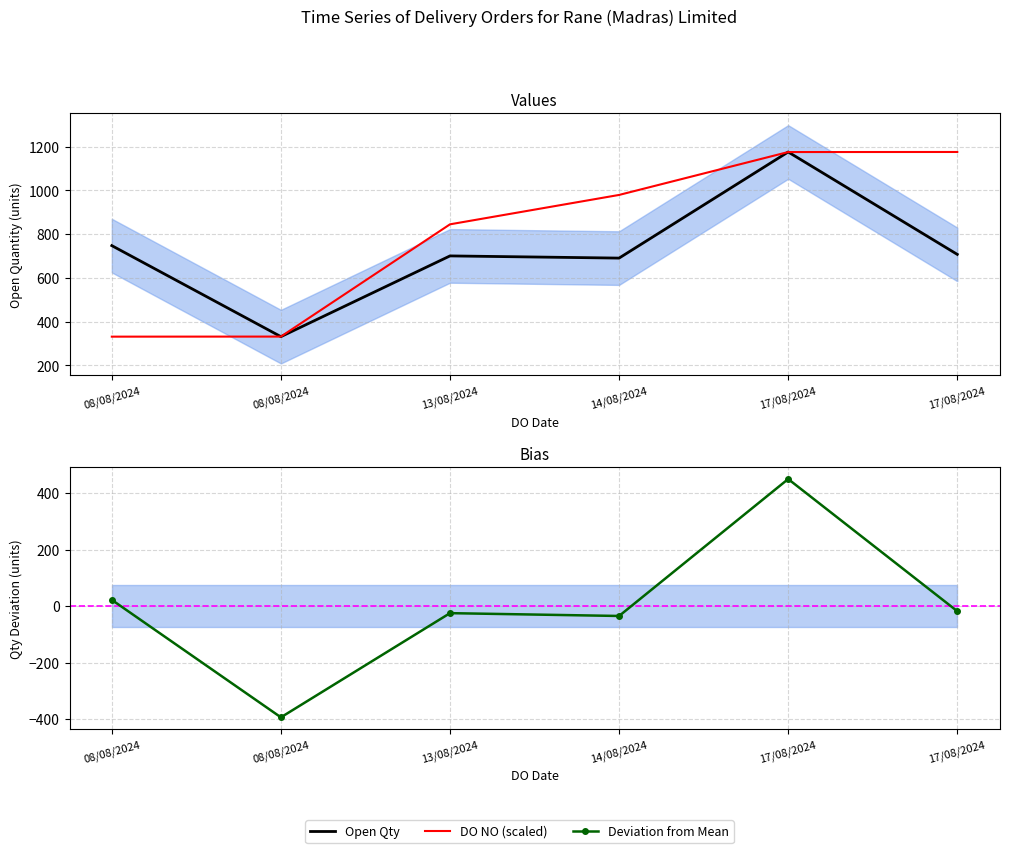

Rank the series at 14/08/2024 from lowest to highest value.

Deviation from Mean, Open Qty, DO NO (scaled)